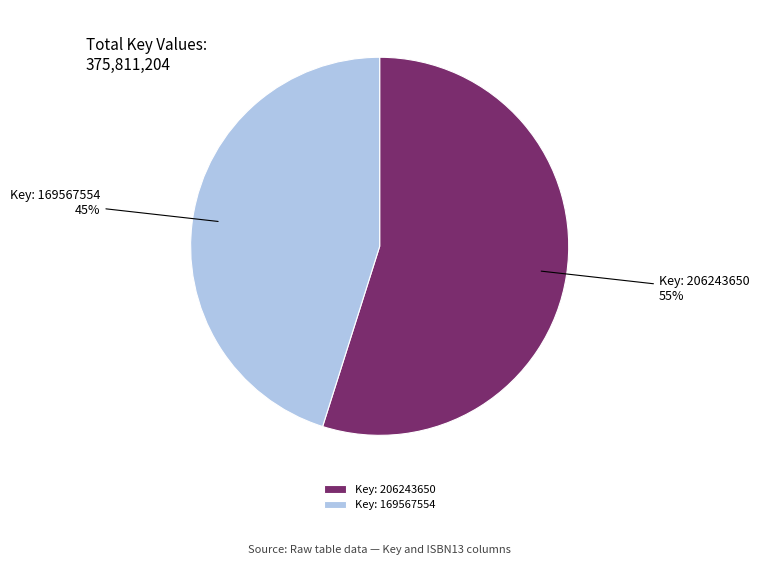

What is the majority slice?

Key: 206243650